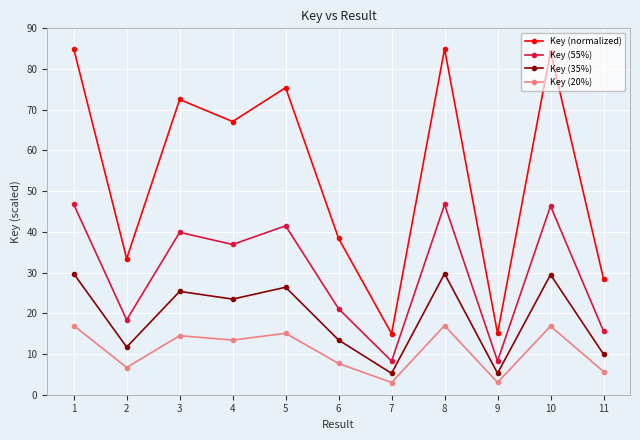

True or false: Key (55%) and Key (normalized) intersect in this chart.

False